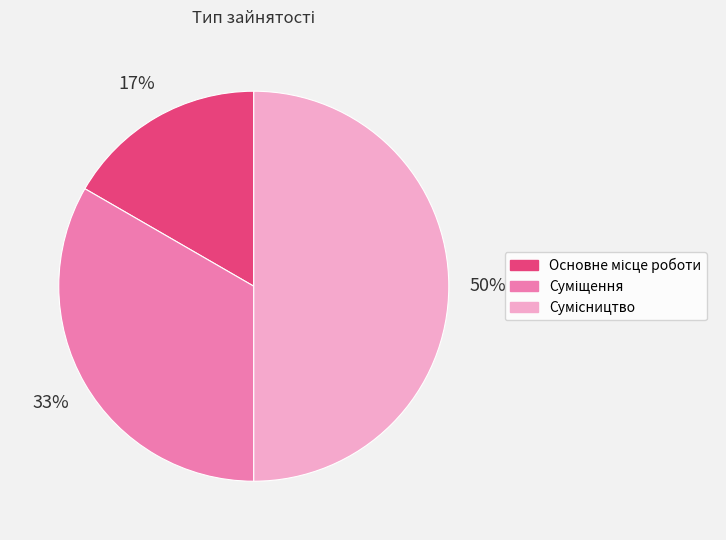

To the nearest percent, what is the average slice percentage?

33%